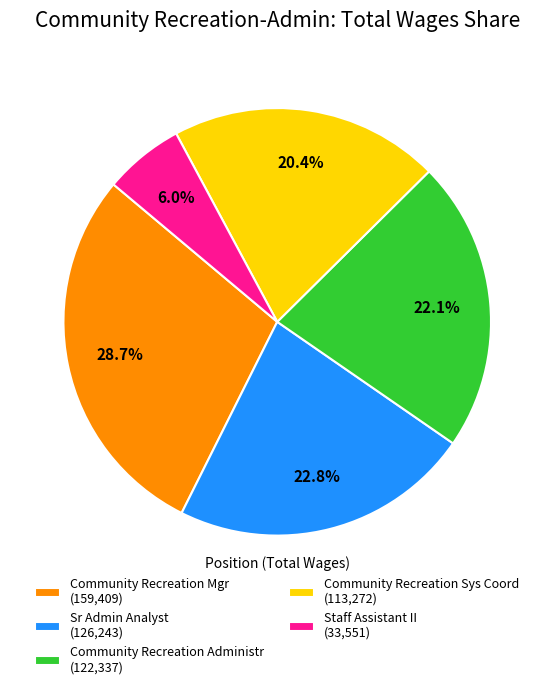

Is Sr Admin Analyst the majority of the pie?

No